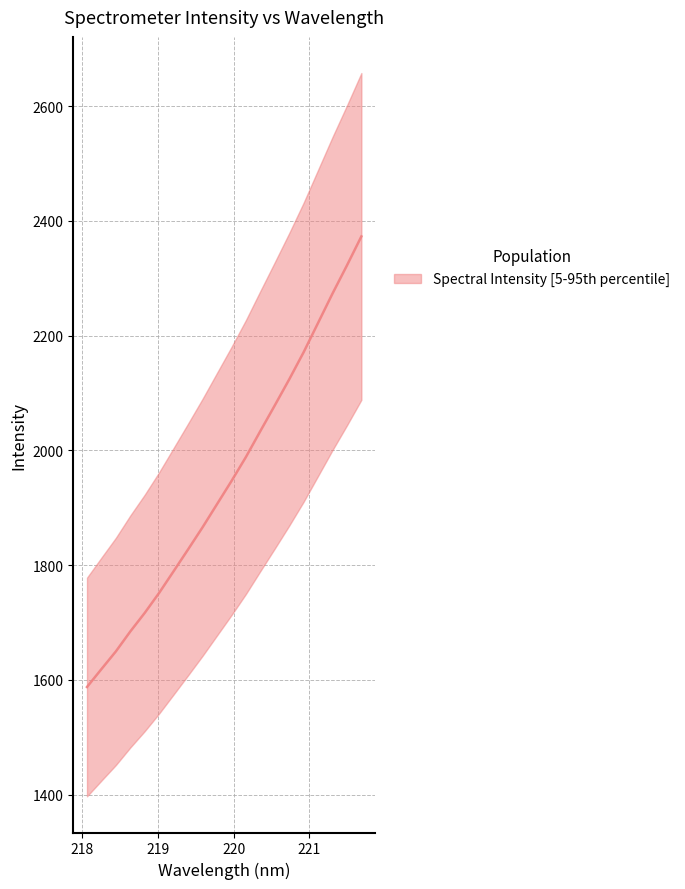

Count the number of values greater than 1946.

10